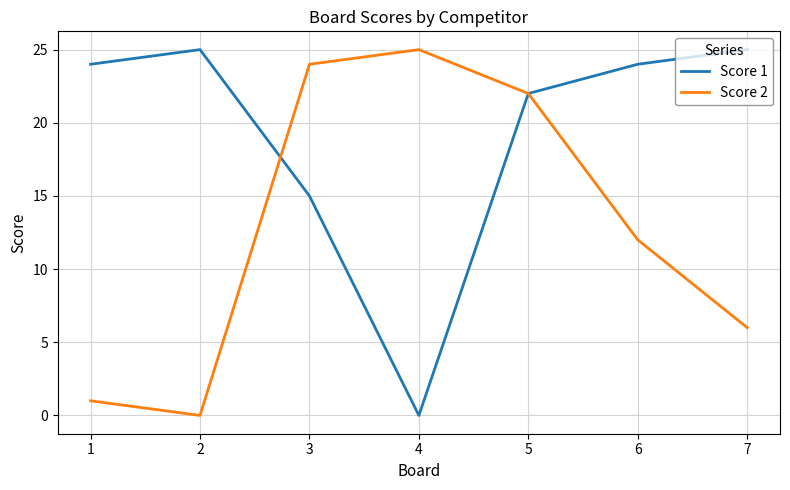

Between 4 and 6, which series saw the biggest shift?

Score 1